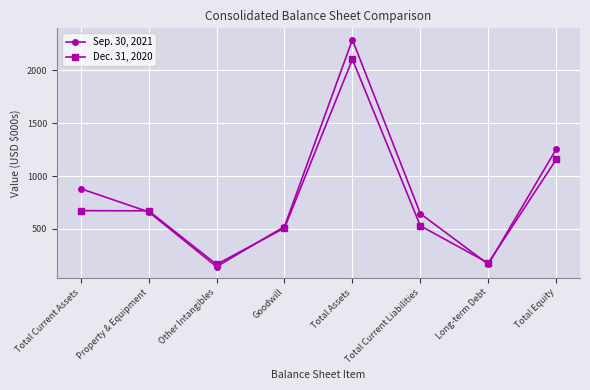

Which series has the widest spread of values?

Sep. 30, 2021